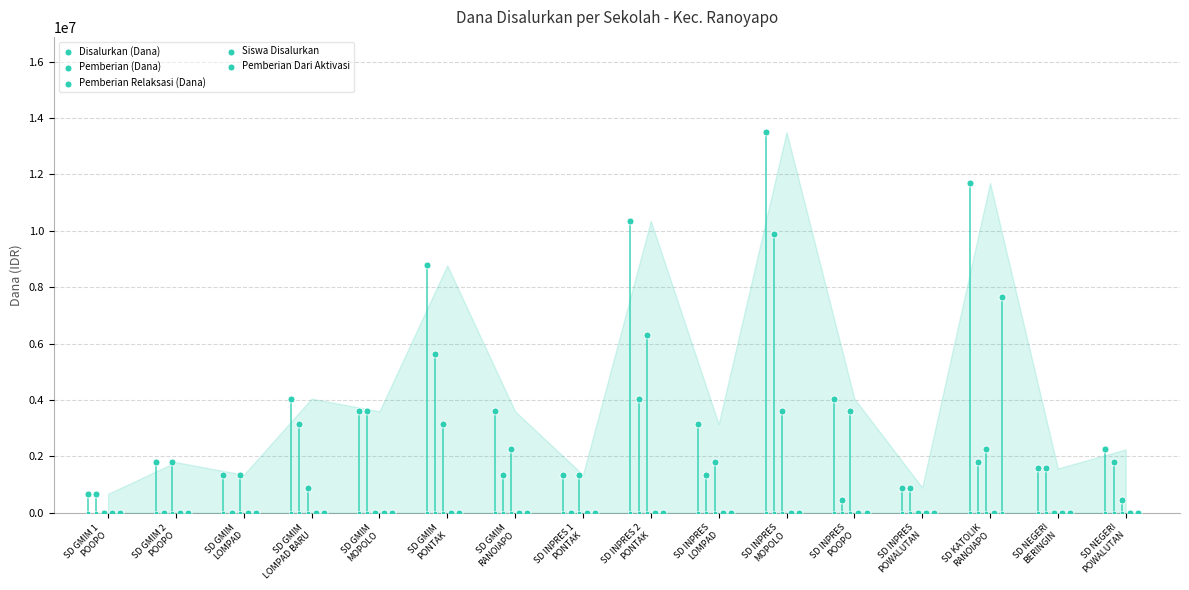

Which series has the largest total across all categories?

Disalurkan (Dana)